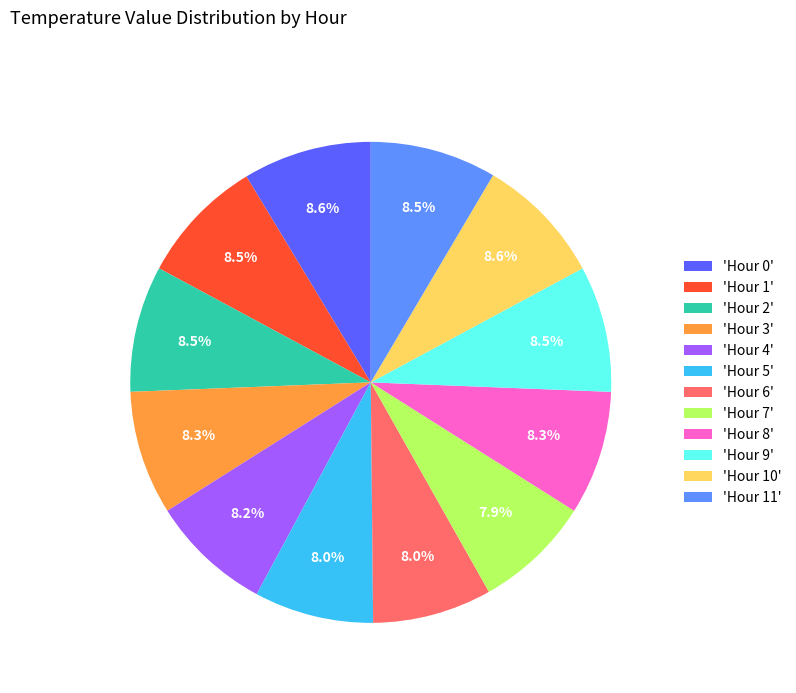

Do 'Hour 10' and 'Hour 5' together represent more than half of the pie?

No